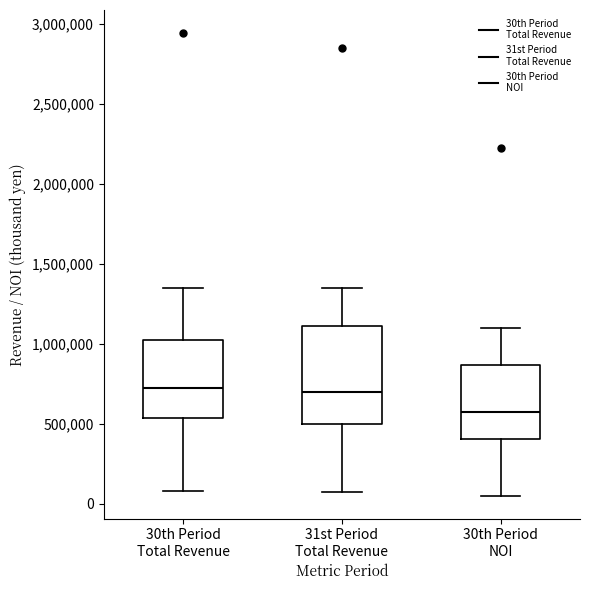

Reading left to right, transcribe this box plot: for each box, give where its median line is, the range the box spans, and where its two whiskers end, as read against the y-axis. The values are not printed on the chart, so give them approximately, as read against the axis.

30th Period Total Revenue: median 700000, box 550000 to 1050000, whiskers 100000 to 1350000
31st Period Total Revenue: median 700000, box 500000 to 1100000, whiskers 50000 to 1350000
30th Period NOI: median 550000, box 400000 to 850000, whiskers 50000 to 1100000